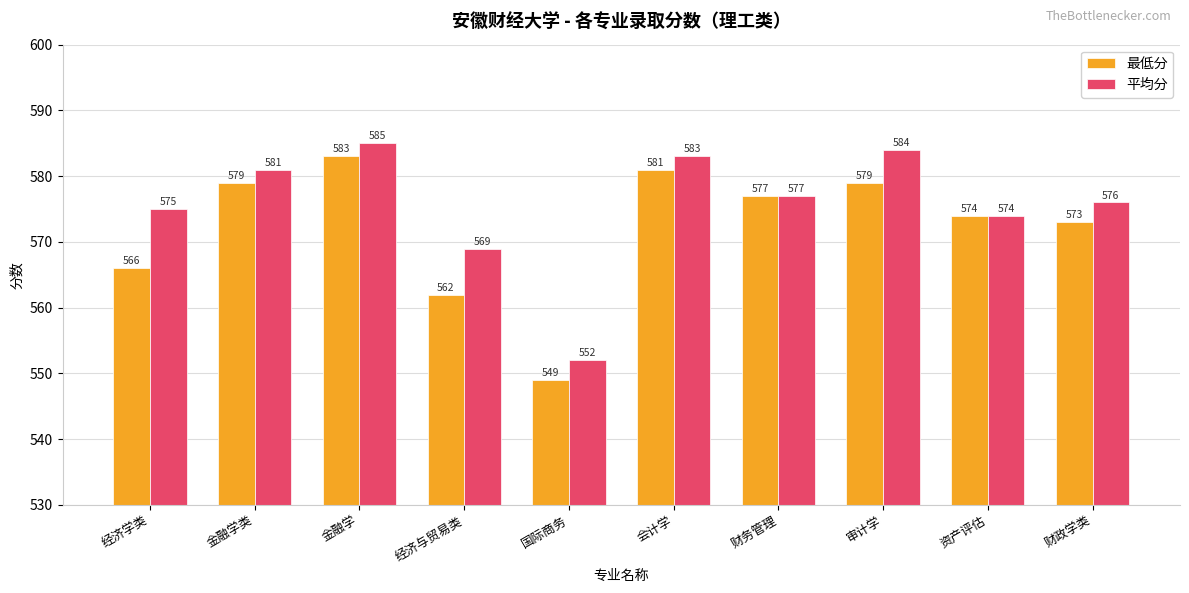

True or false: 最低分 has a value of 574 at 资产评估.

True